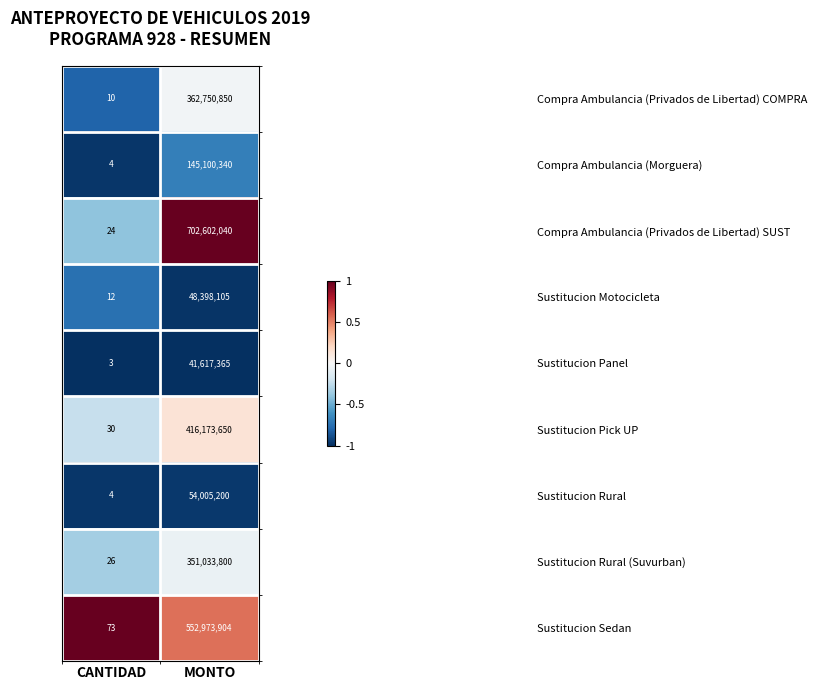

Which category has the highest value across all series?

MONTO